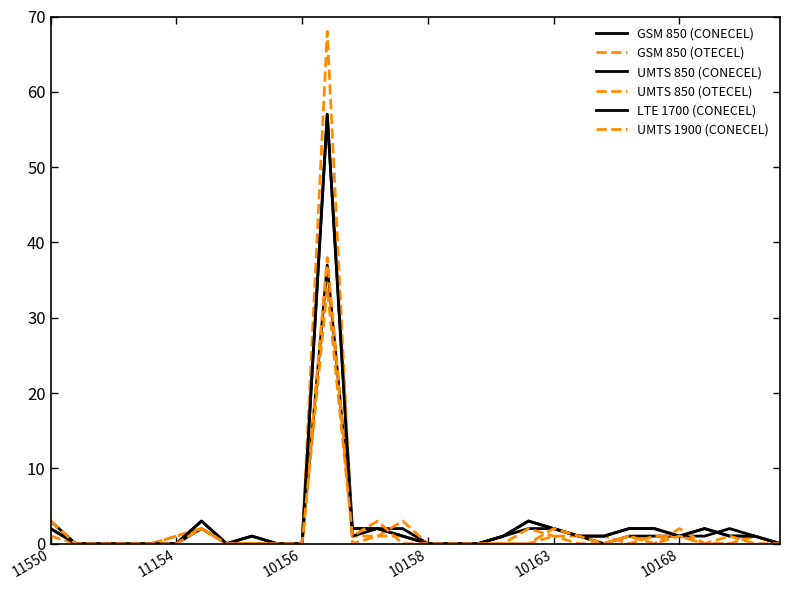

Where is the first local minimum for LTE 1700 (CONECEL)?

7